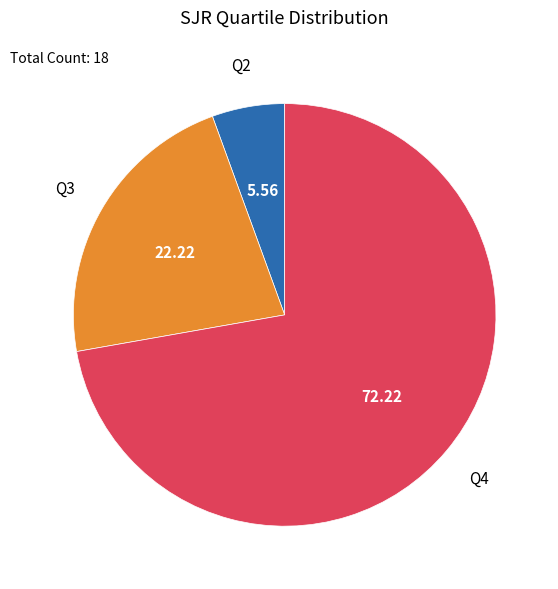

Does any single category account for the majority?

Yes